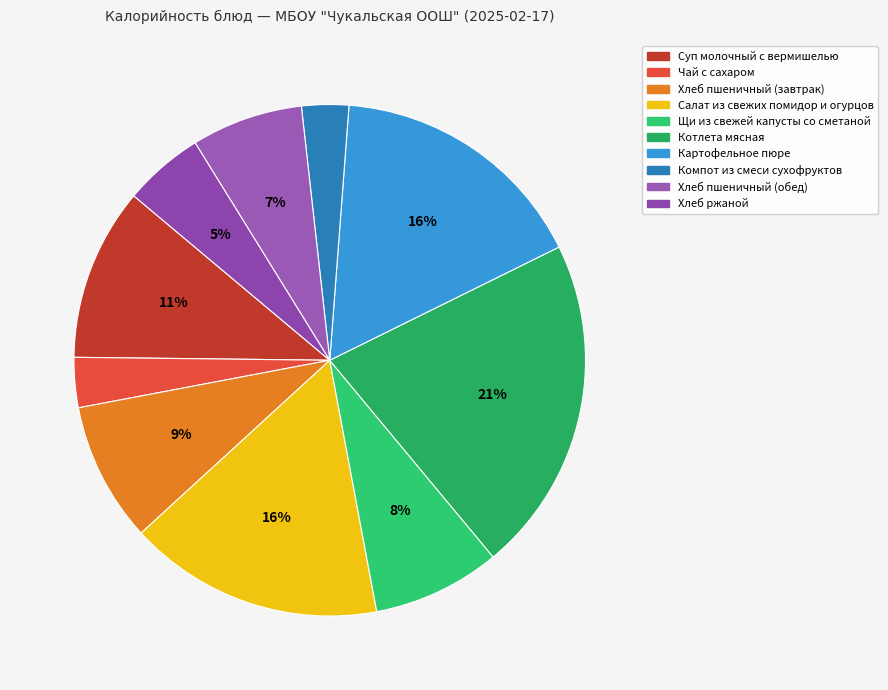

Which category has the biggest portion of the pie?

Котлета мясная